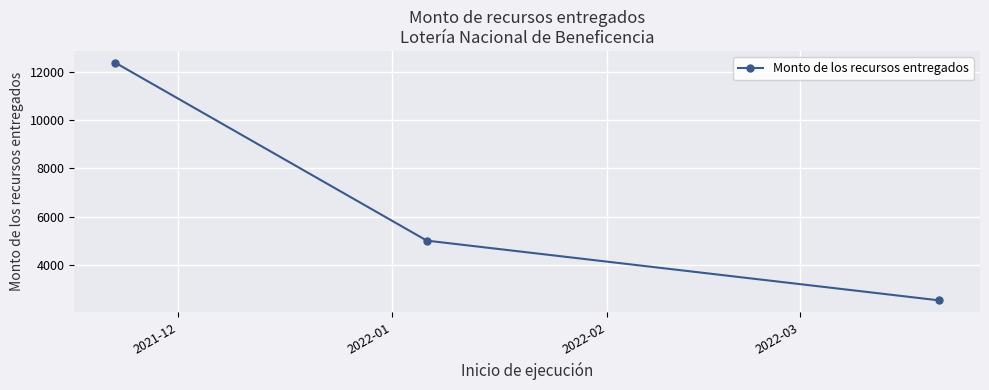

What is the difference between the maximum and minimum values?

9871